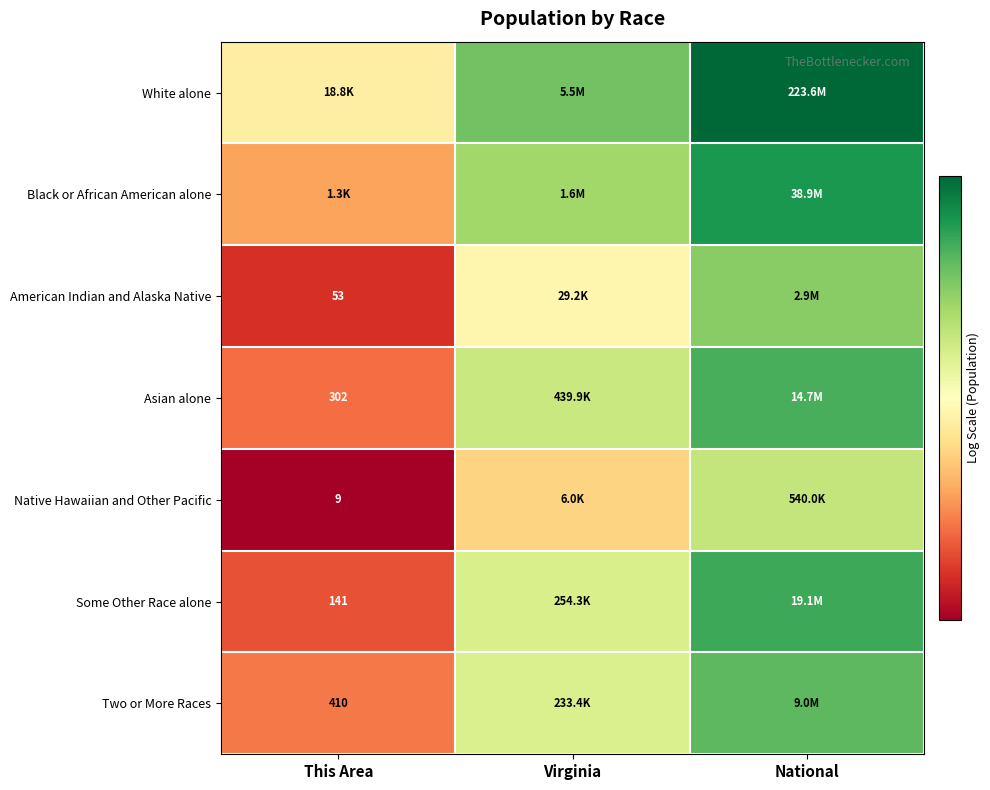

The value of Asian alone at Virginia is 19.1. True or false?

False